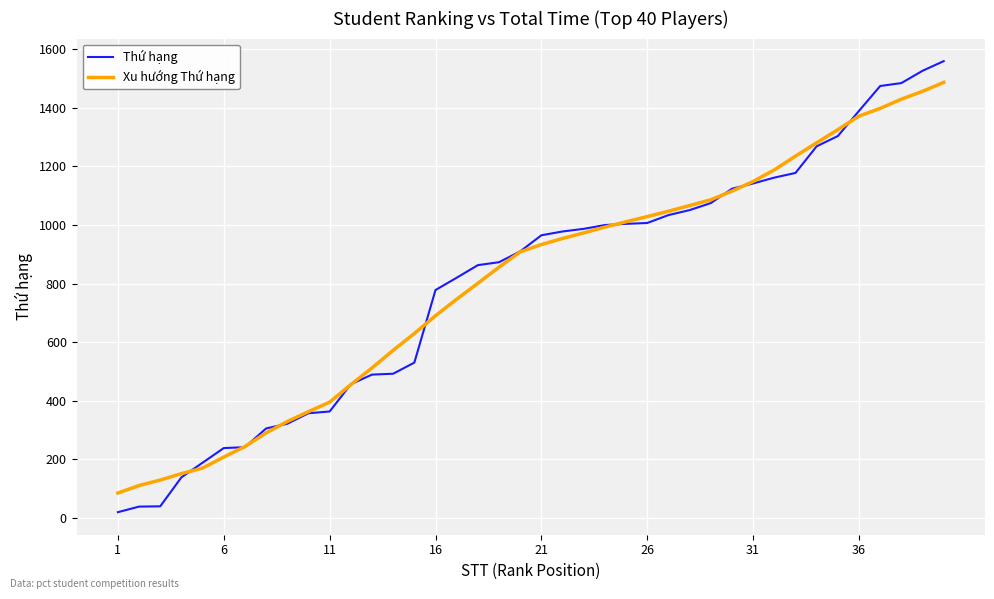

What are all the series names shown in the legend?

Thứ hạng, Xu hướng Thứ hạng